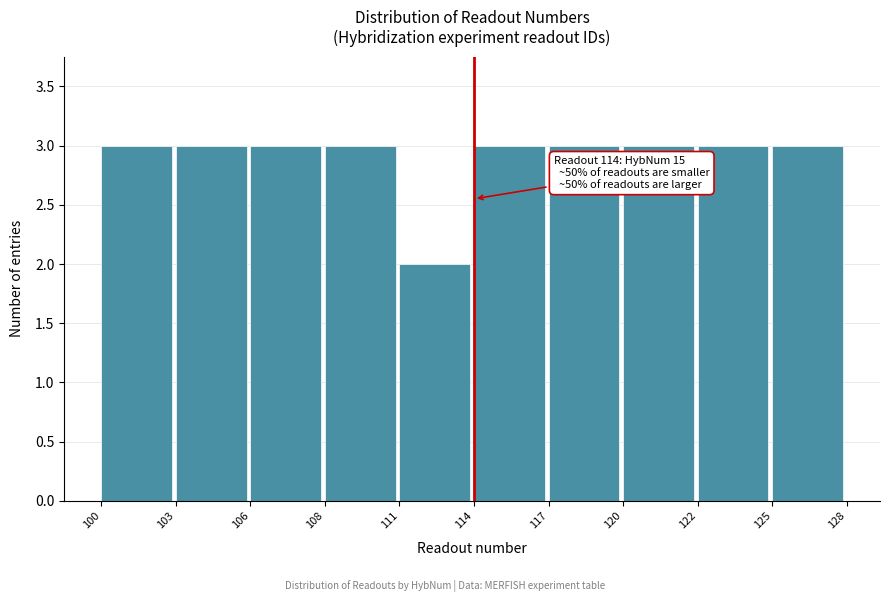

Reading right to left, transcribe all the data shown in this chart.

3	3	3	3	3	2	3	3	3	3